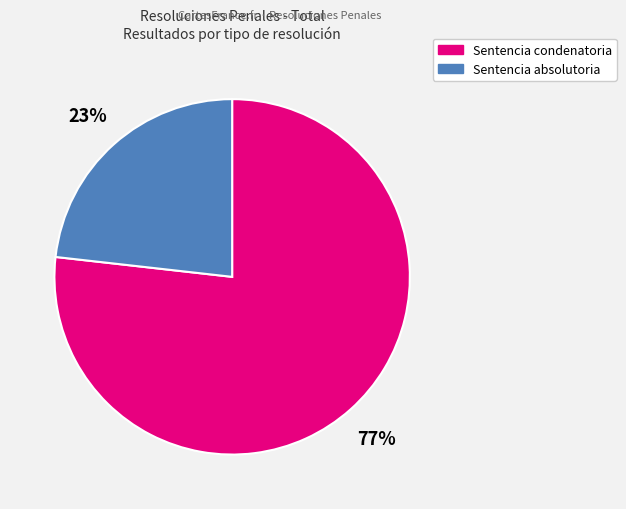

To the nearest percent, what is the average slice percentage?

50%